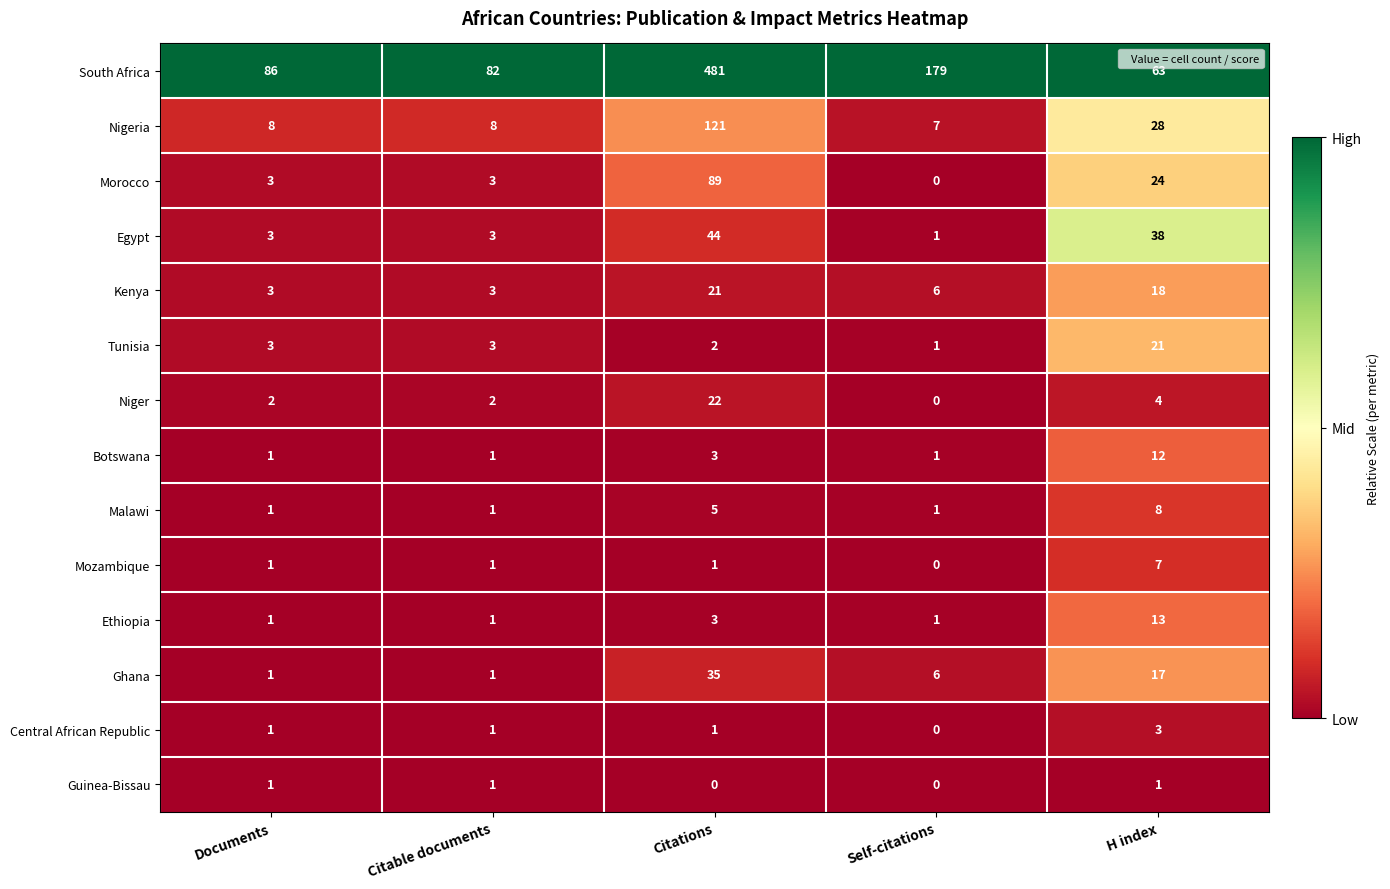

At which category is the sum across all series the highest?

Citations